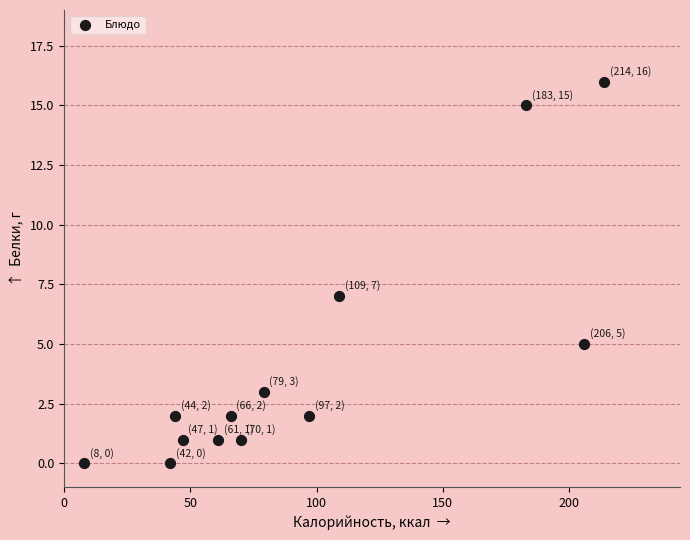

What is the range of Y values (max minus min)?

16